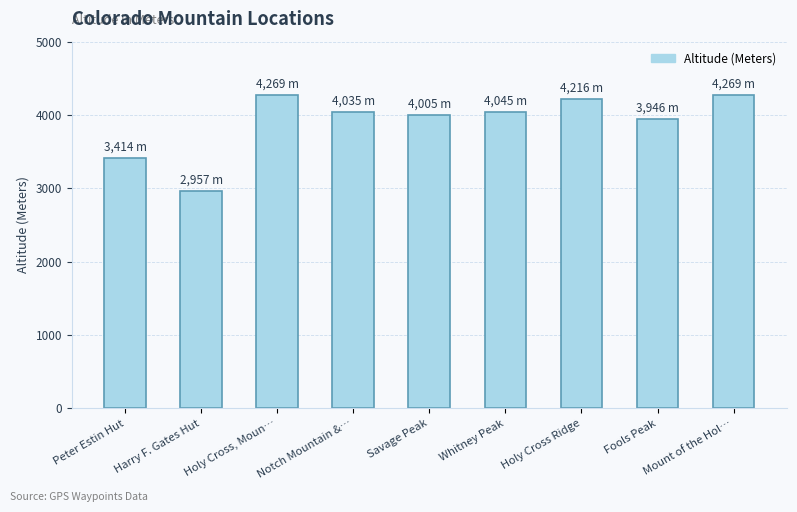

What is the difference between the maximum and second lowest values?

855